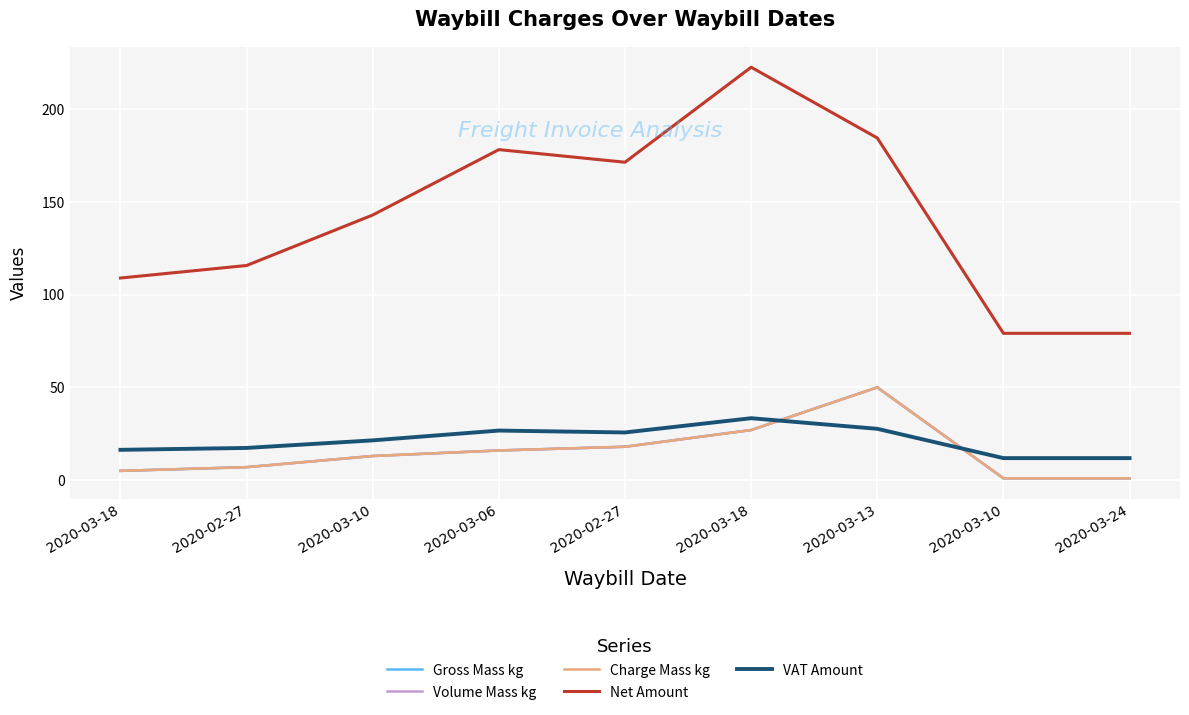

What is the spread (max minus min) of values at 2020-03-06?

162.2